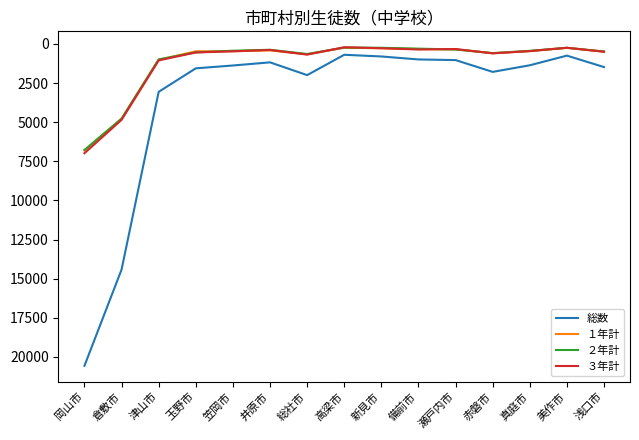

True or false: ３年計 and 総数 cross at least once.

False